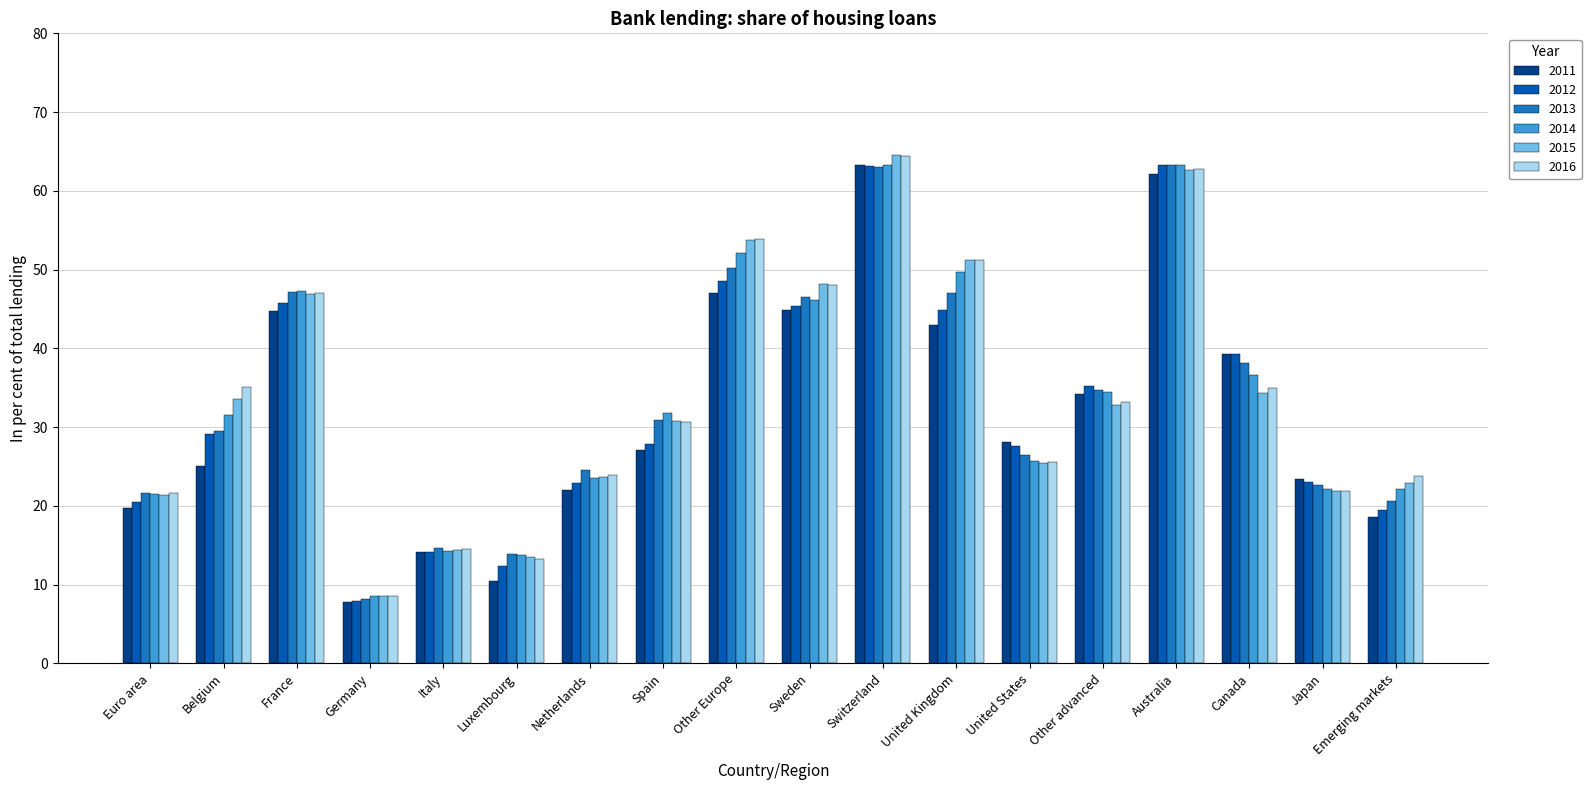

What is the minimum value for 2014?

8.5